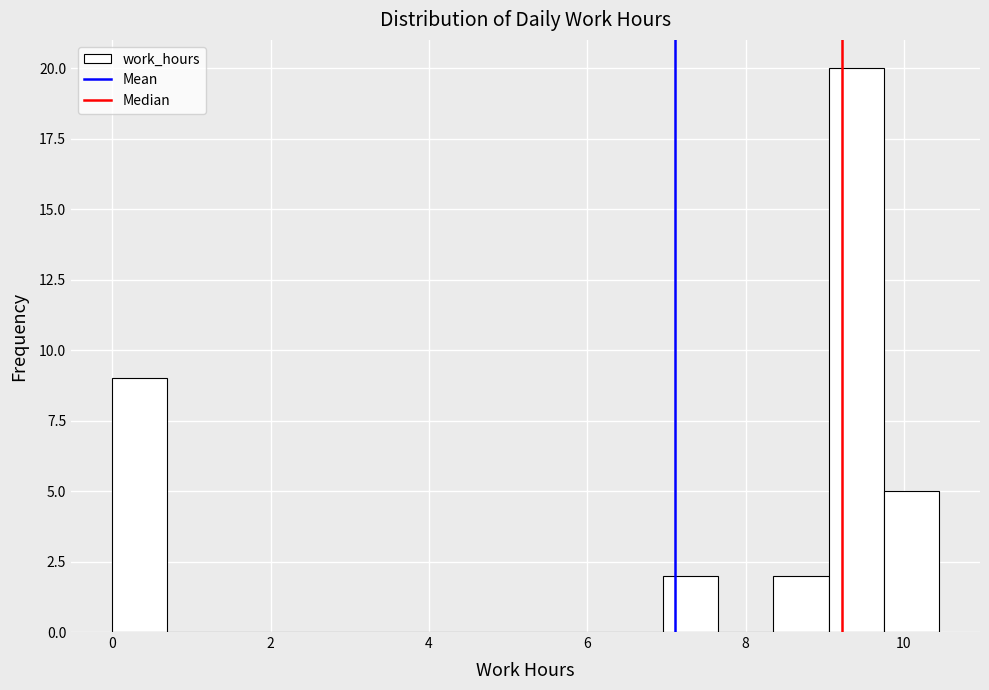

Around what value on the x-axis is the tallest bar? Give the approximate position of its centre, as read against the axis.

9.4